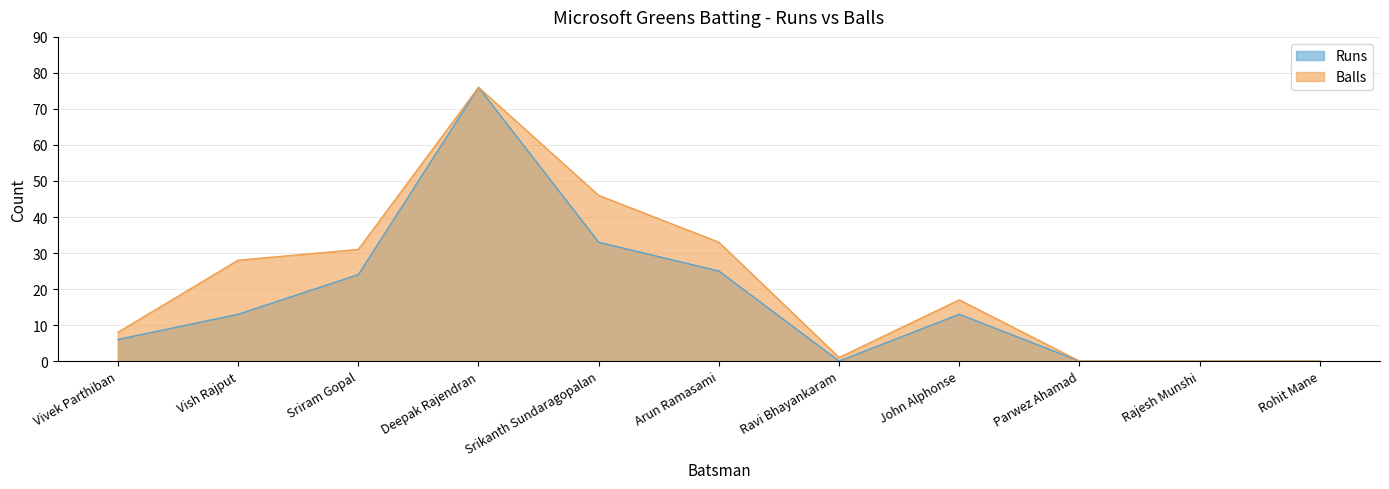

How many interior local valleys does the Balls series have?

1